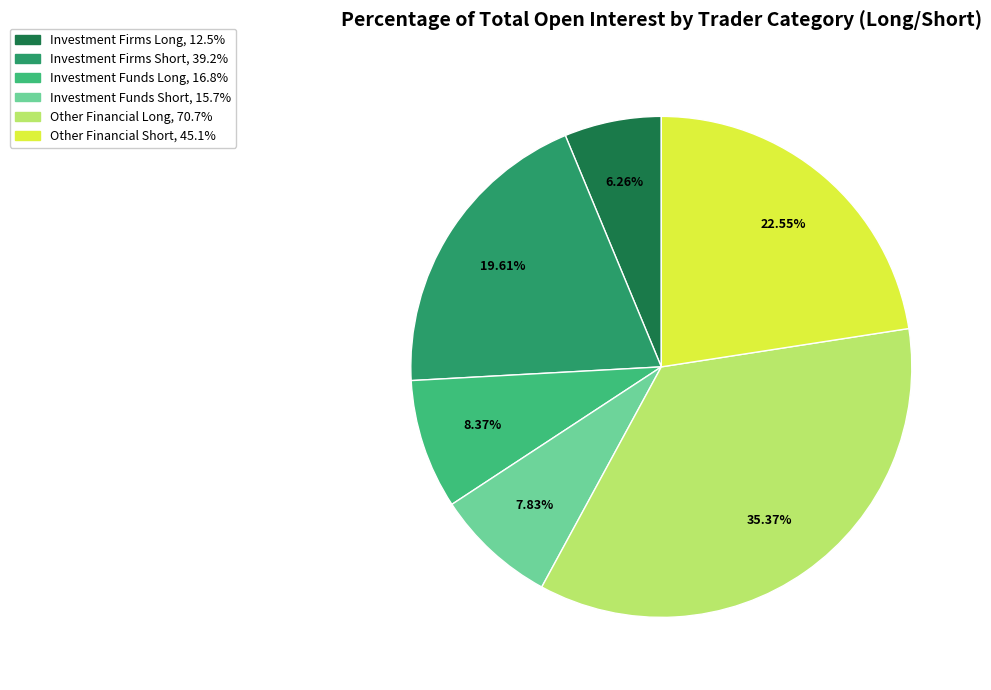

To the nearest percent, what portion does Investment Firms Short represent?

20%